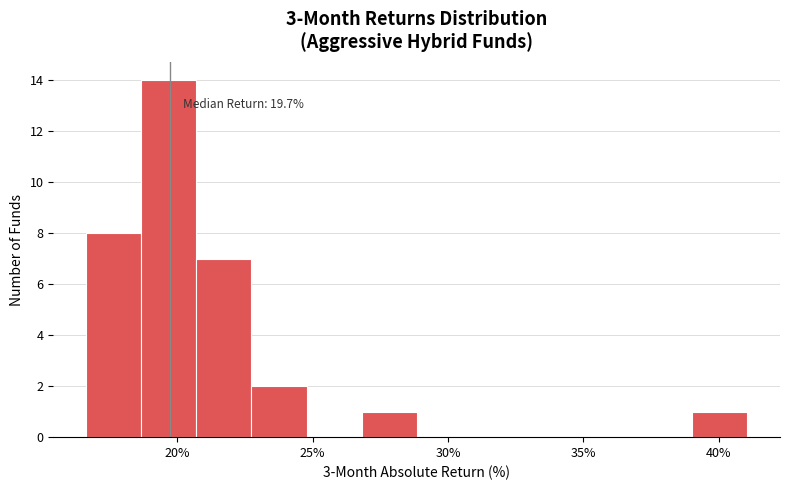

Over which range of the x-axis is the bar tallest?

18.5 to 20.5